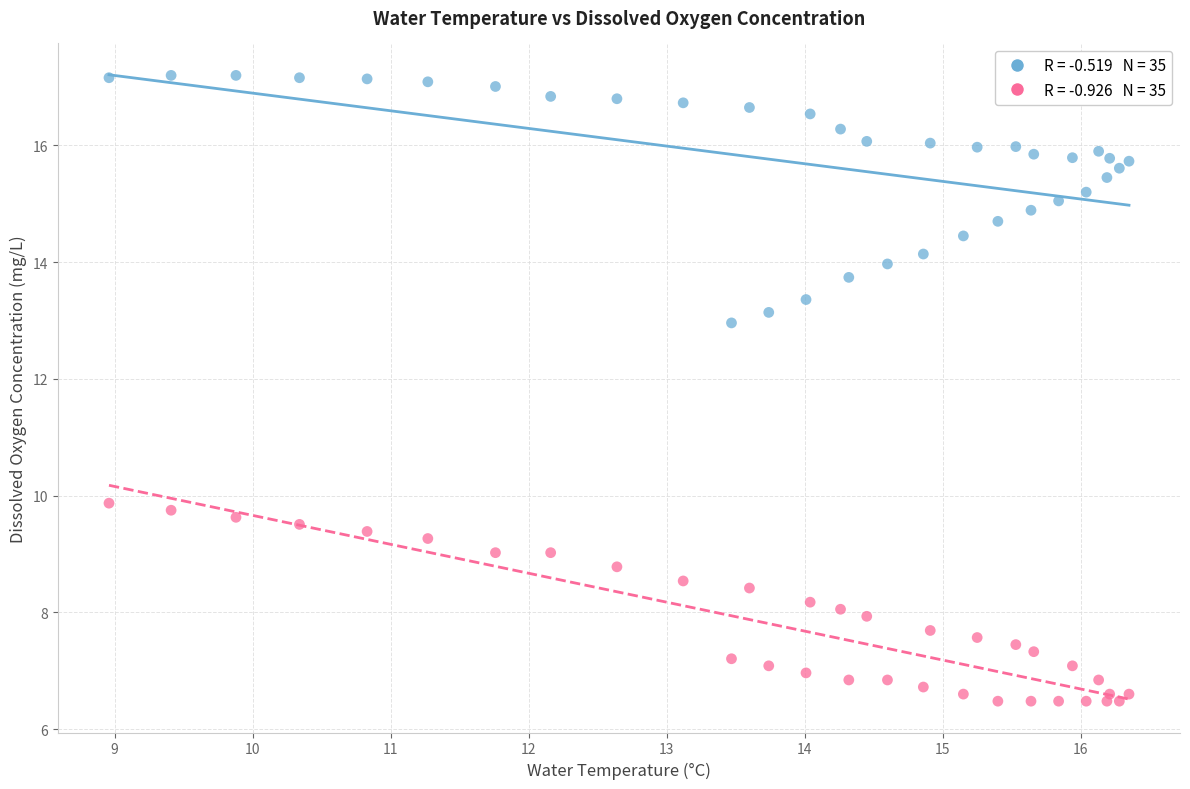

Across all series, what Y value is closest to 11?

9.9